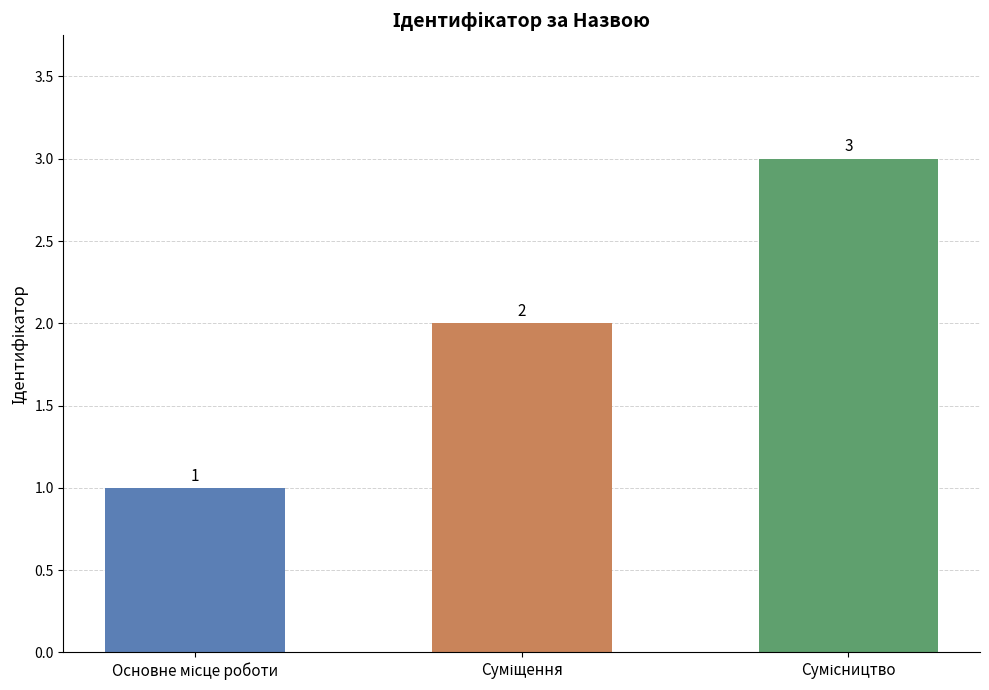

How many values are between 1 and 3?

3